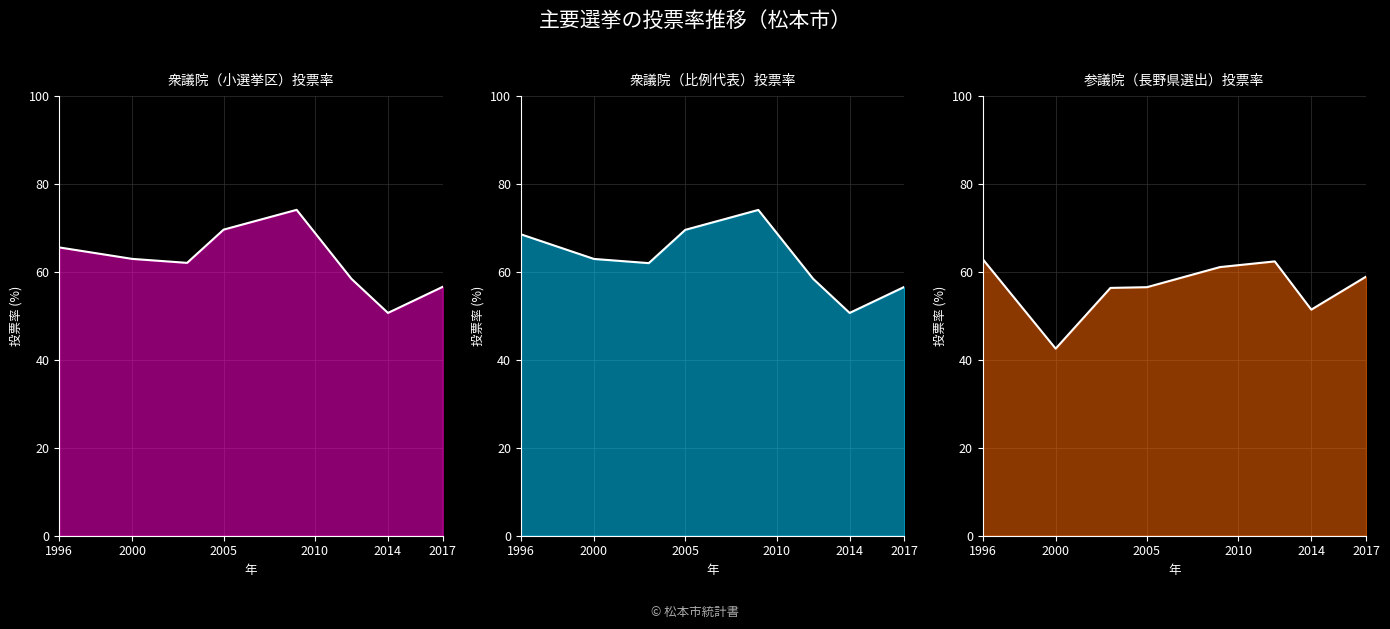

Reading left to right, what are all the values shown in this chart?

衆議院（小選挙区）投票率: 65.6	63.0	62.1	69.6	74.1	58.4	50.7	56.6
衆議院（比例代表）投票率: 68.6	63.0	62.0	69.6	74.1	58.5	50.7	56.6
参議院（長野県選出）投票率: 63.0	42.6	56.4	56.5	61.1	62.4	51.4	58.9